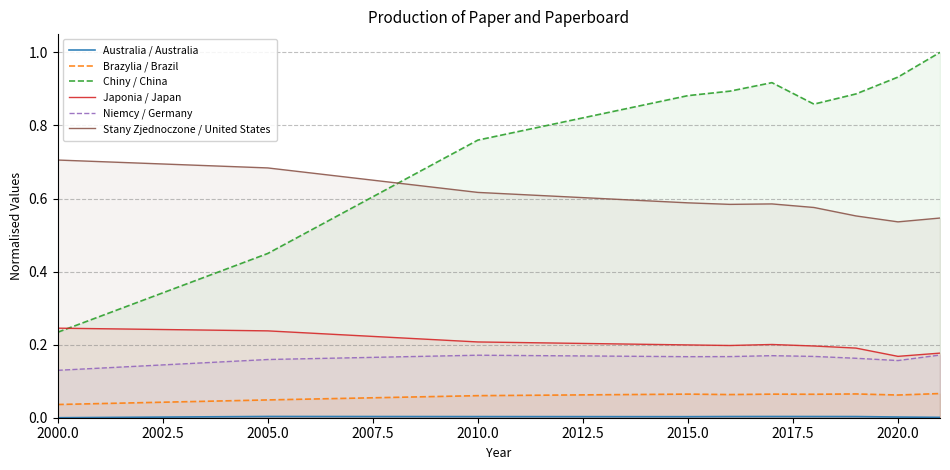

What is the average value of the Niemcy / Germany series?

0.2